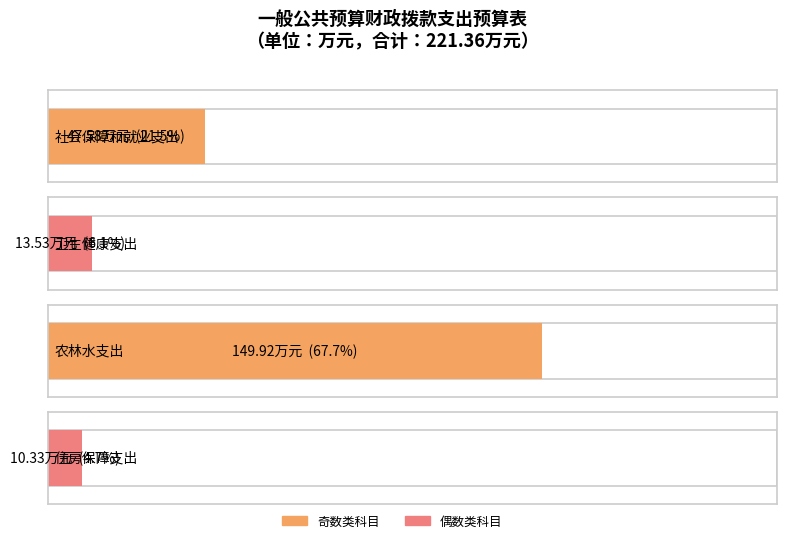

What position from the right is 农林水支出?

2